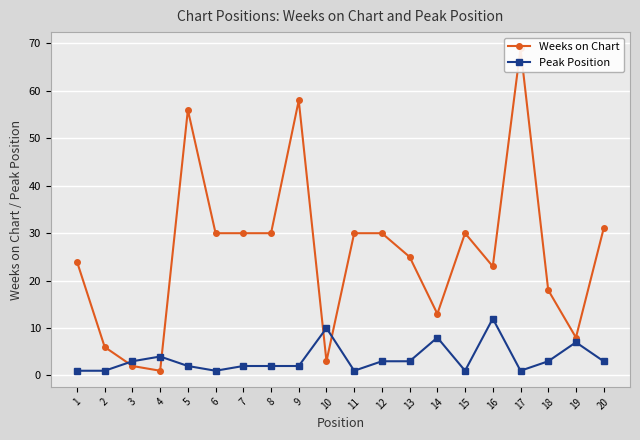

Where is the first local minimum for Peak Position?

6